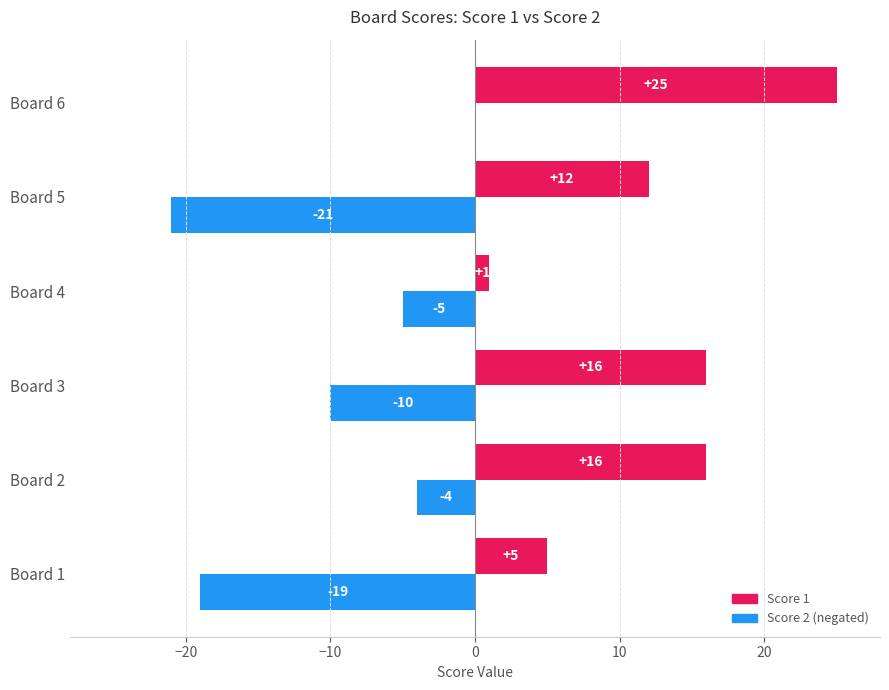

Which category has the highest value across all series?

Board 6